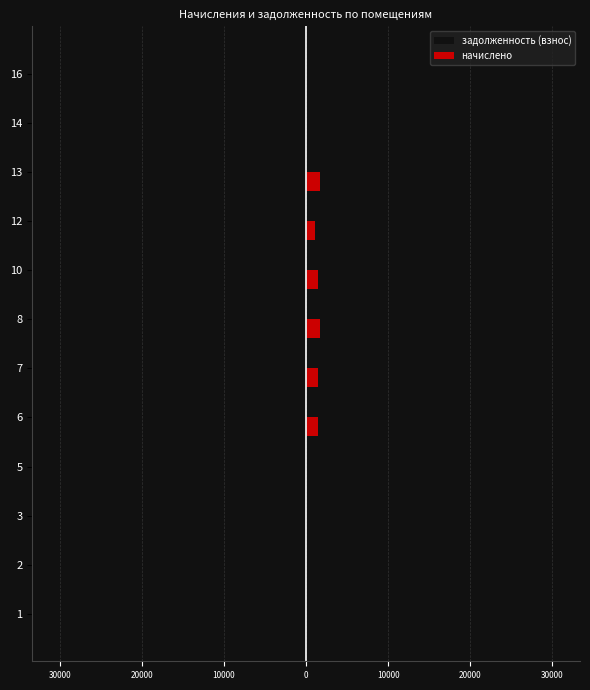

What are all the series names shown in the legend?

задолженность (взнос), начислено